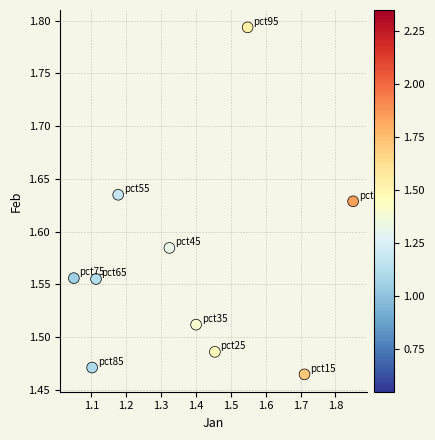

What is the range of X values (max minus min)?

0.8